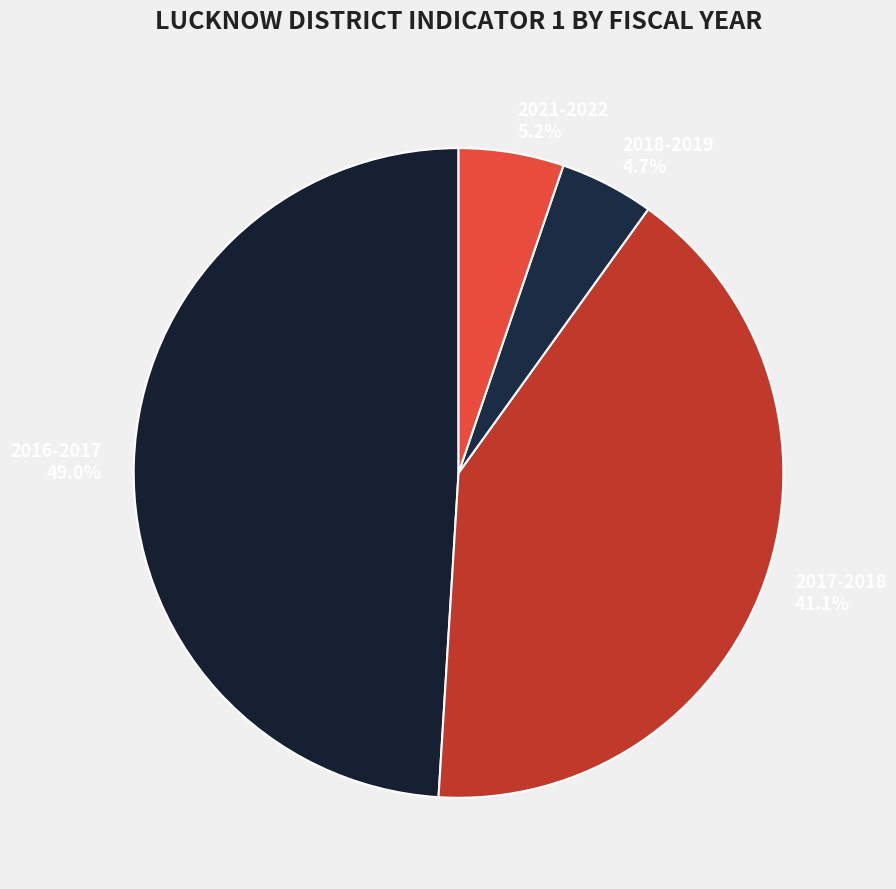

True or false: 2021-2022 accounts for 1% of the total.

False